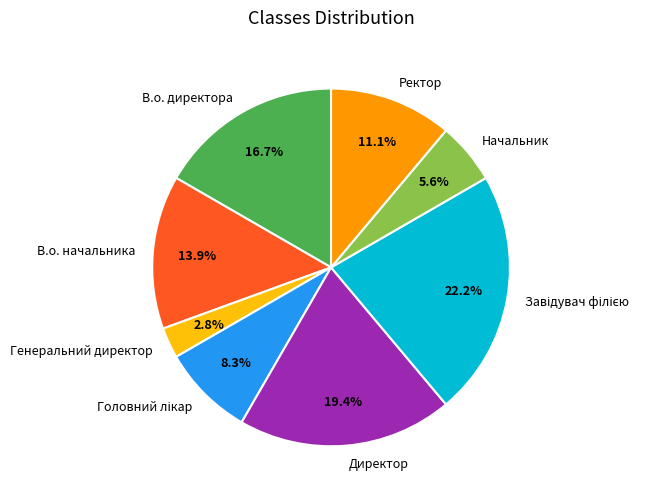

Which has a higher value, Директор or В.о. начальника?

Директор